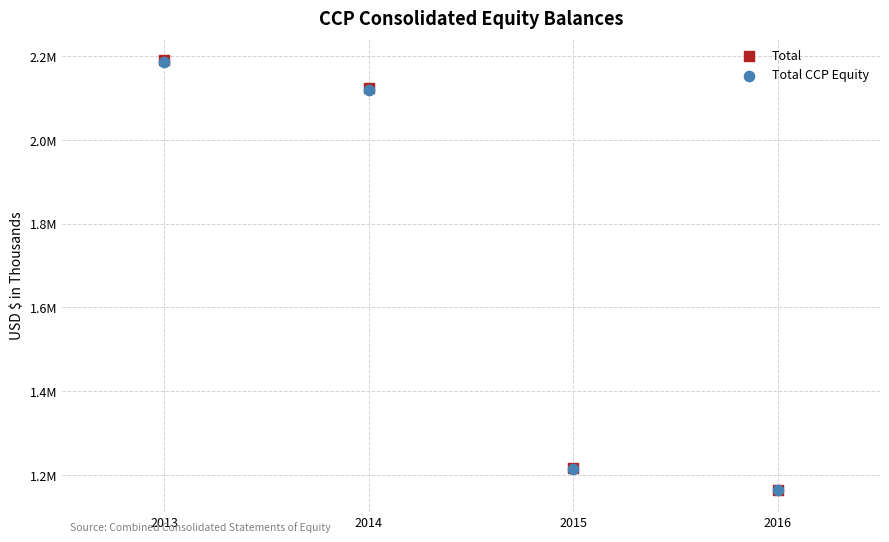

What are all the series names shown in the legend?

Total, Total CCP Equity